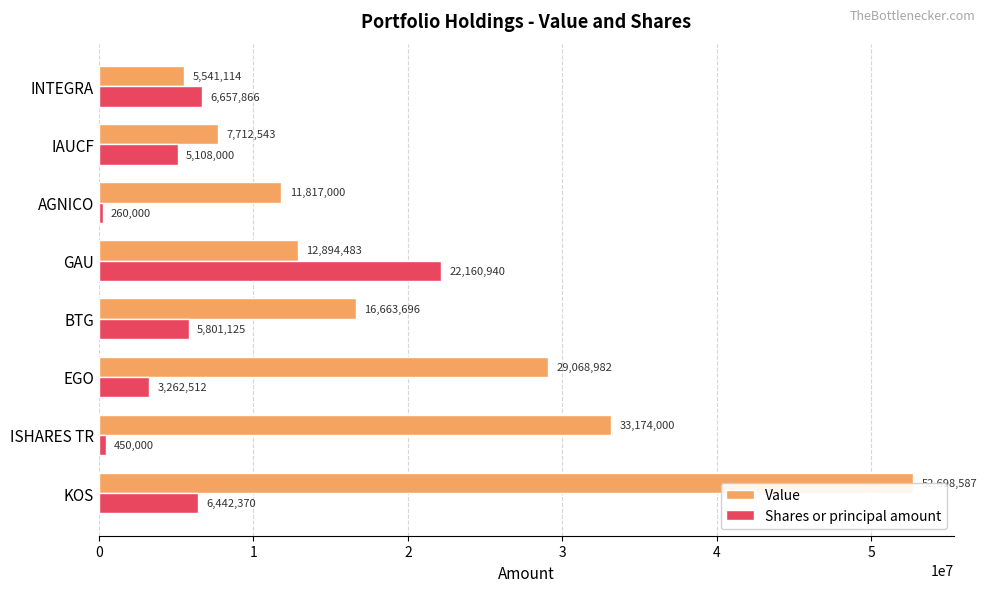

What is the value of the Value bar at the 7th from the left?

7712543